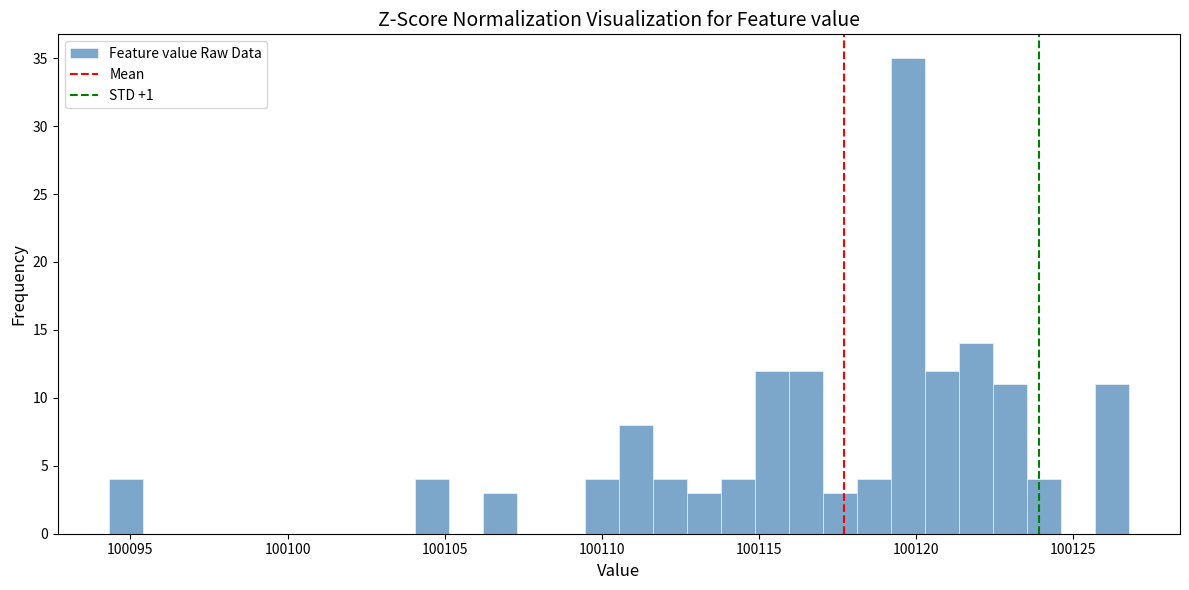

Read against the x-axis, roughly where is the centre of the tallest bar?

100119.5